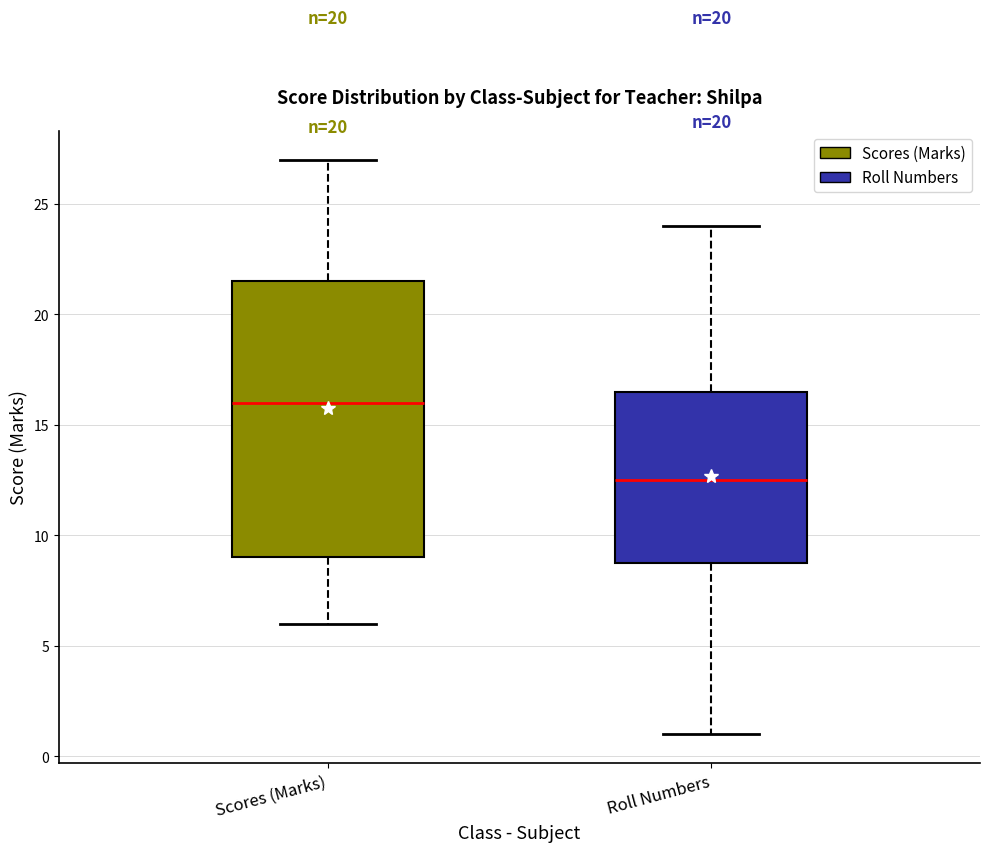

Reading left to right, transcribe this box plot: for each box, give where its median line is, the range the box spans, and where its two whiskers end, as read against the y-axis. The values are not printed on the chart, so give them approximately, as read against the axis.

Scores (Marks): median 16.0, box 9.0 to 21.5, whiskers 6.0 to 27.0
Roll Numbers: median 12.5, box 9.0 to 16.5, whiskers 1.0 to 24.0